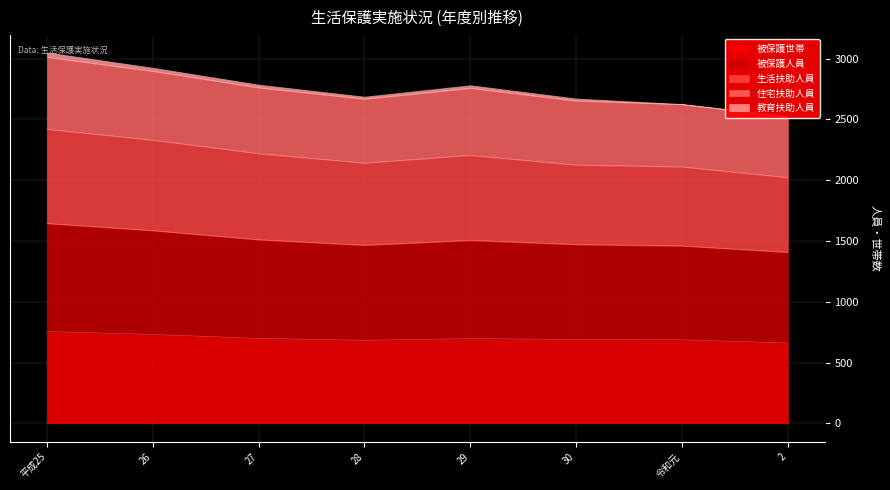

At how many categories does at least one series exceed 2997?

1